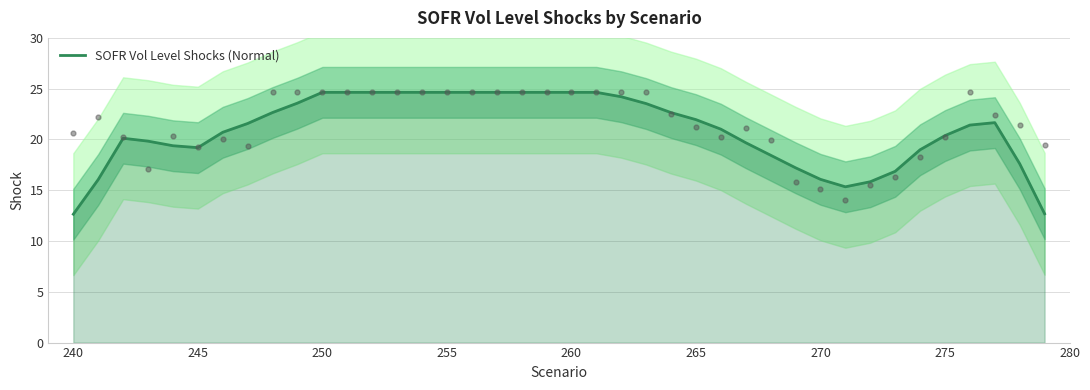

The value of SOFR Vol Level Shocks (Normal) at 255 is 24.6. True or false?

True